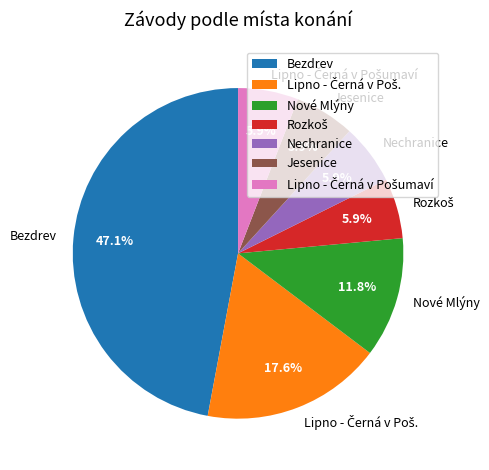

How much of the chart is everything except Nechranice?

94.1%